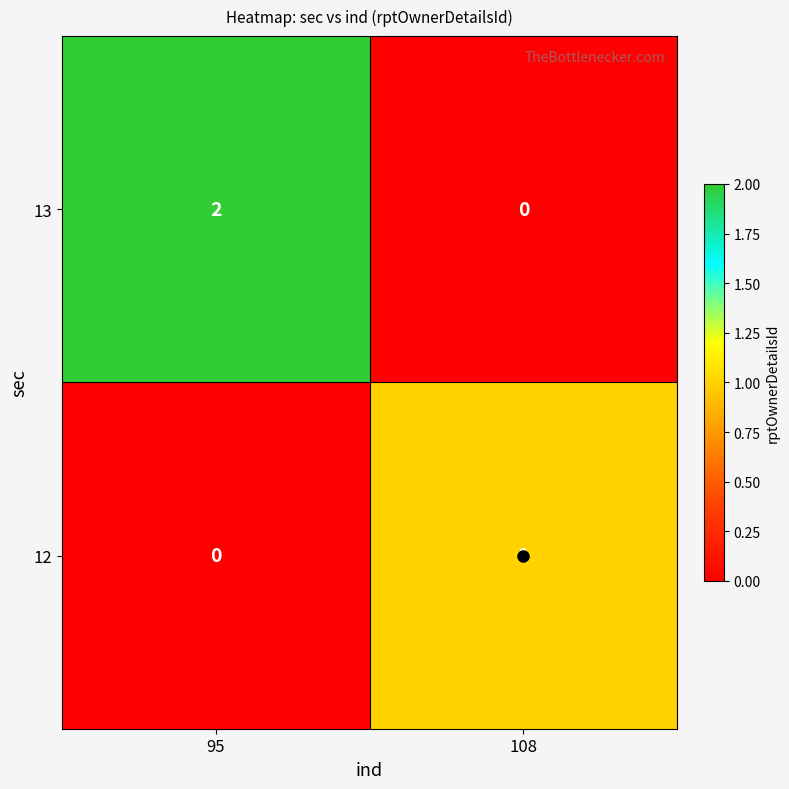

What is the total value across all series at 95?

2